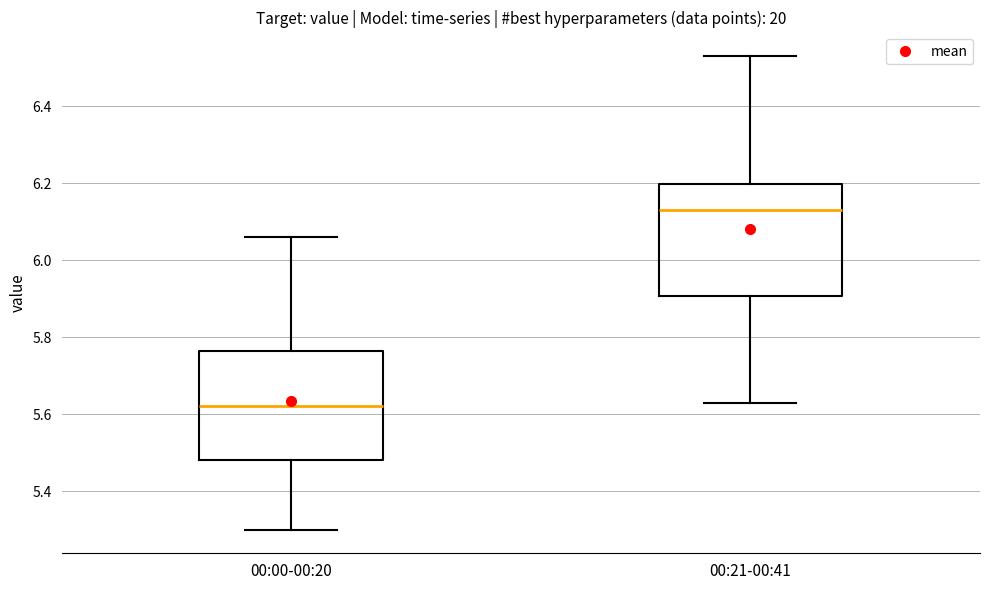

Reading left to right, transcribe this box plot: for each box, give where its median line is, the range the box spans, and where its two whiskers end, as read against the y-axis. The values are not printed on the chart, so give them approximately, as read against the axis.

00:00-00:20: median 5.62, box 5.48 to 5.76, whiskers 5.30 to 6.06
00:21-00:41: median 6.14, box 5.90 to 6.20, whiskers 5.64 to 6.54